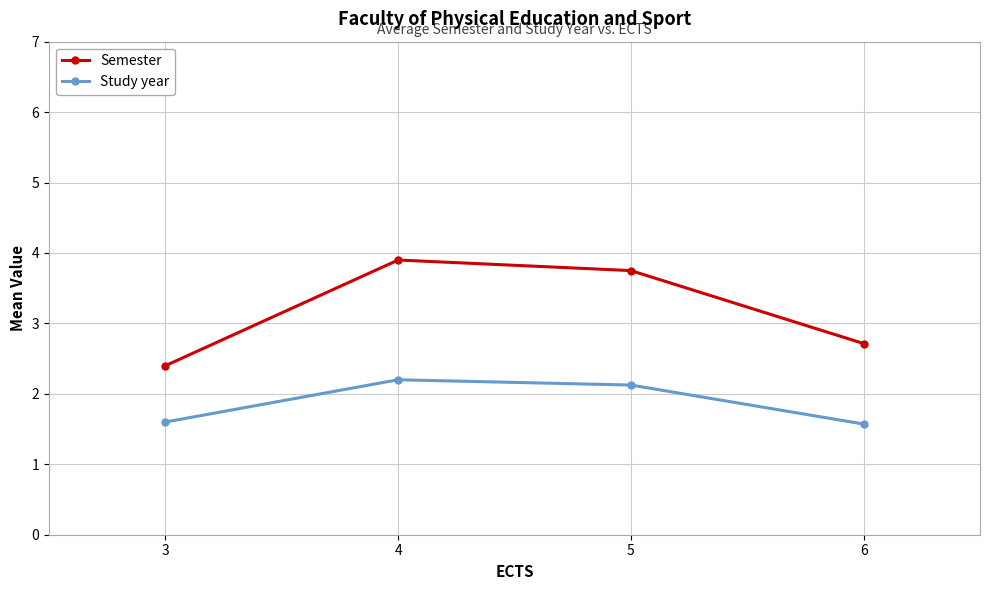

Where is the first local maximum for Semester?

4